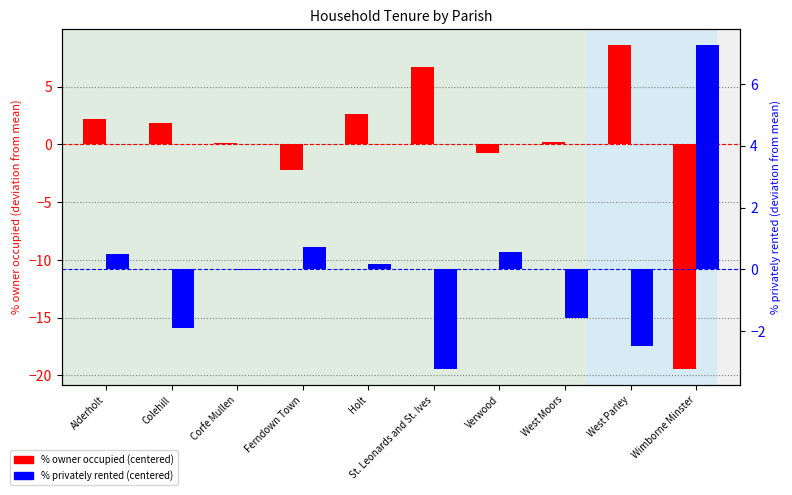

What is the value of the % owner occupied (centered) bar at the 7th from the left?

-0.7